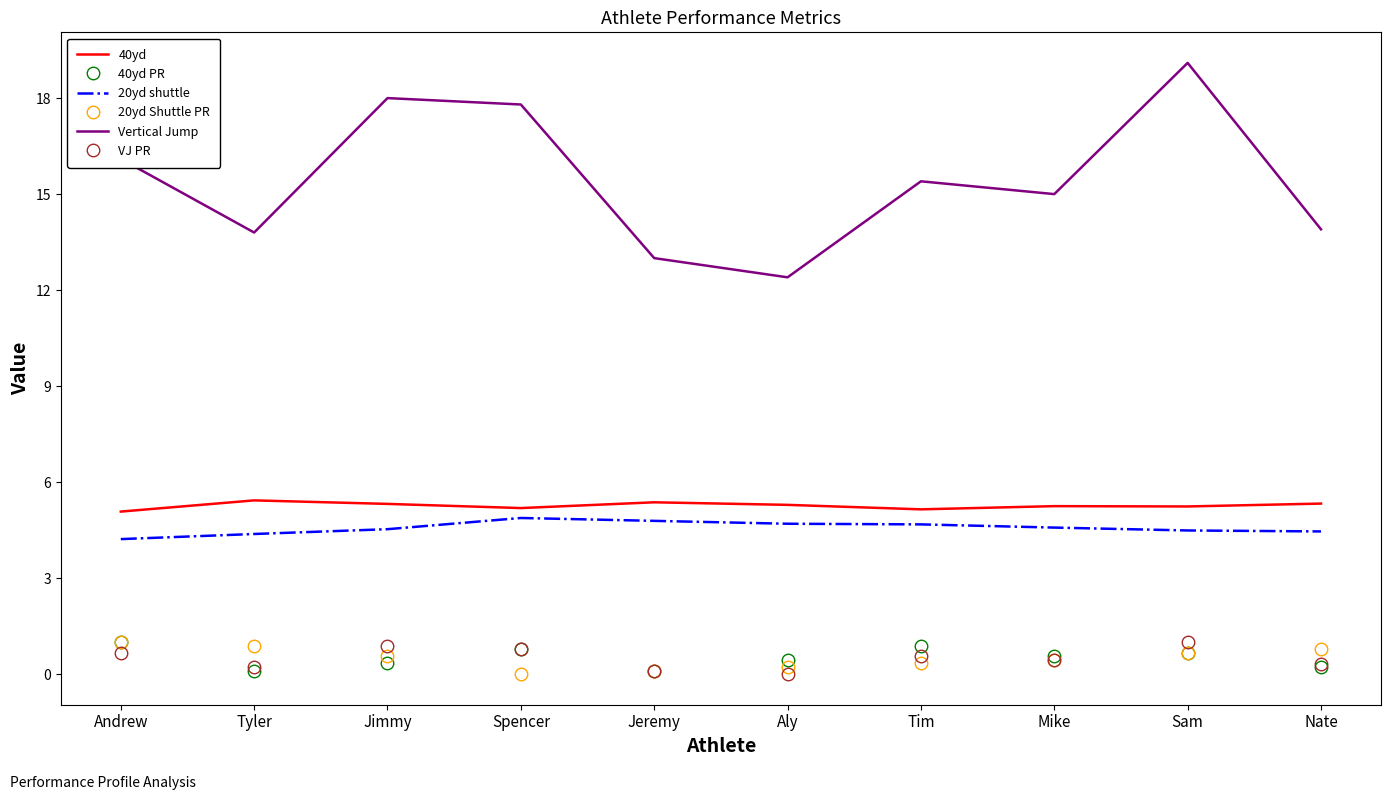

True or false: 40yd and 40yd PR cross at least once.

False